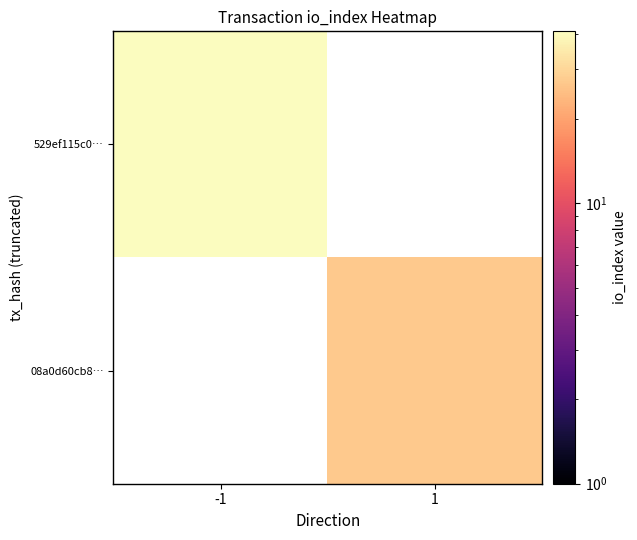

Is it true that 08a0d60cb8… equals 27.0 at 1?

True